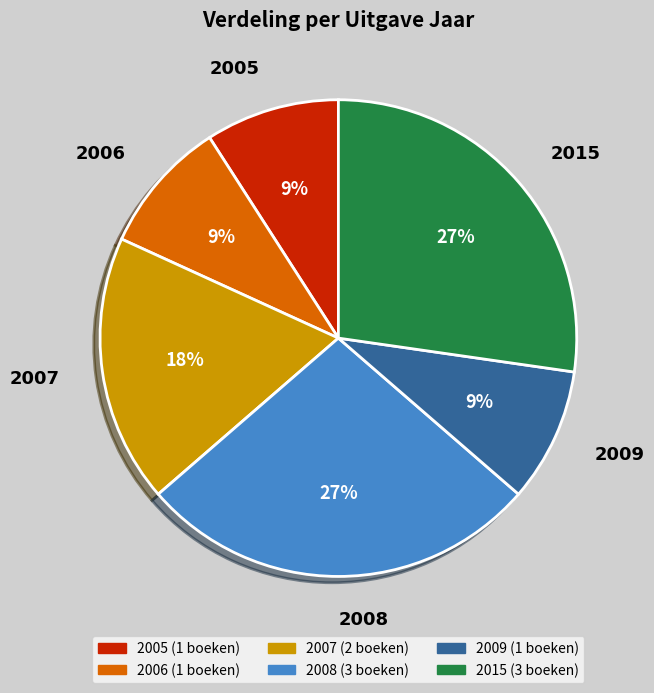

How many slices are in this pie chart?

6